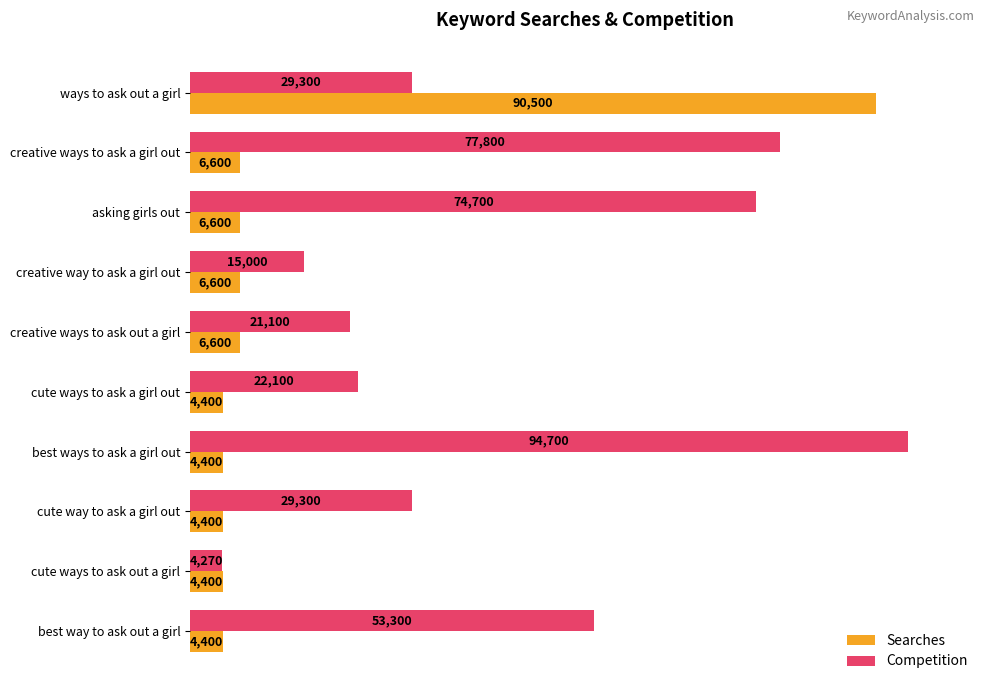

What are all the series names shown in the legend?

Searches, Competition